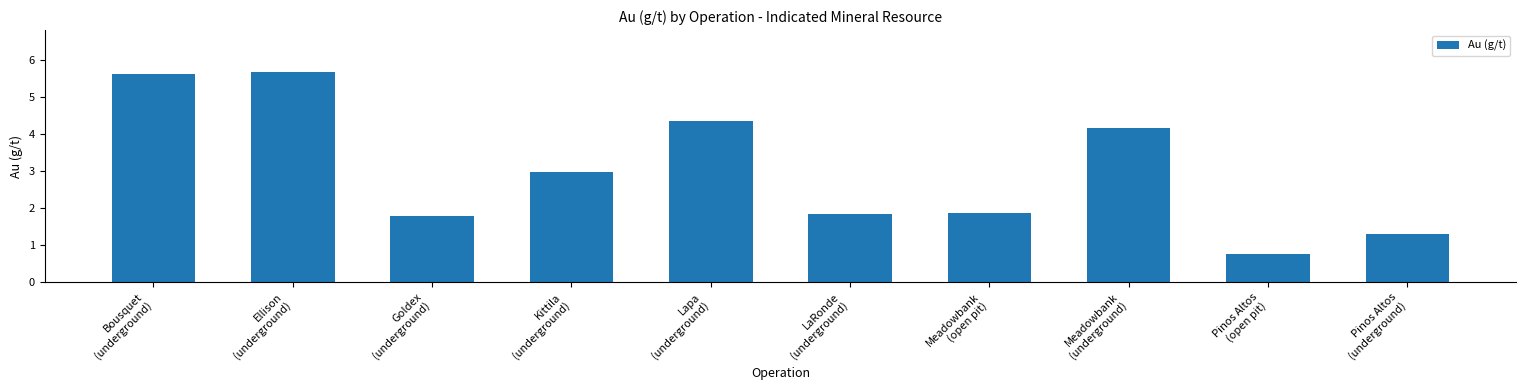

What position from the right is Meadowbank
(open pit)?

4